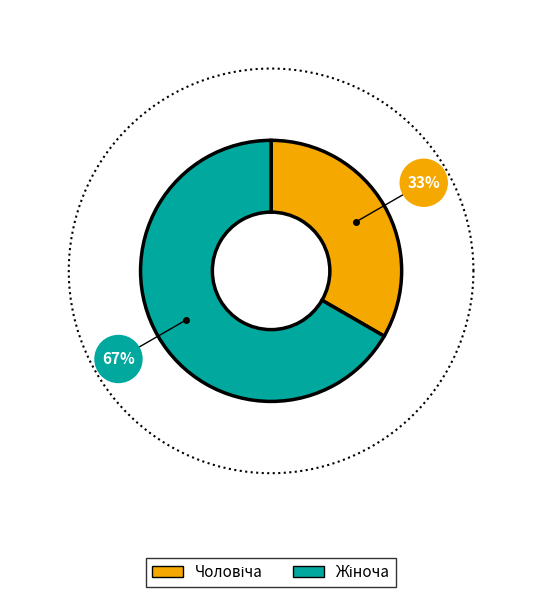

Is Чоловіча the majority of the pie?

No